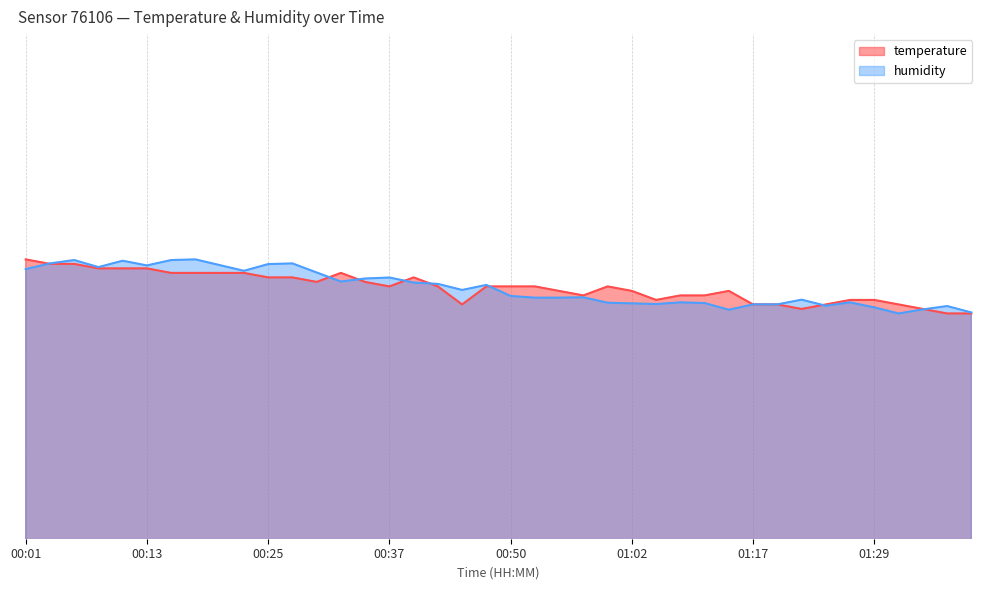

Between which two adjacent categories do humidity and temperature first intersect?

00:01 and 00:03